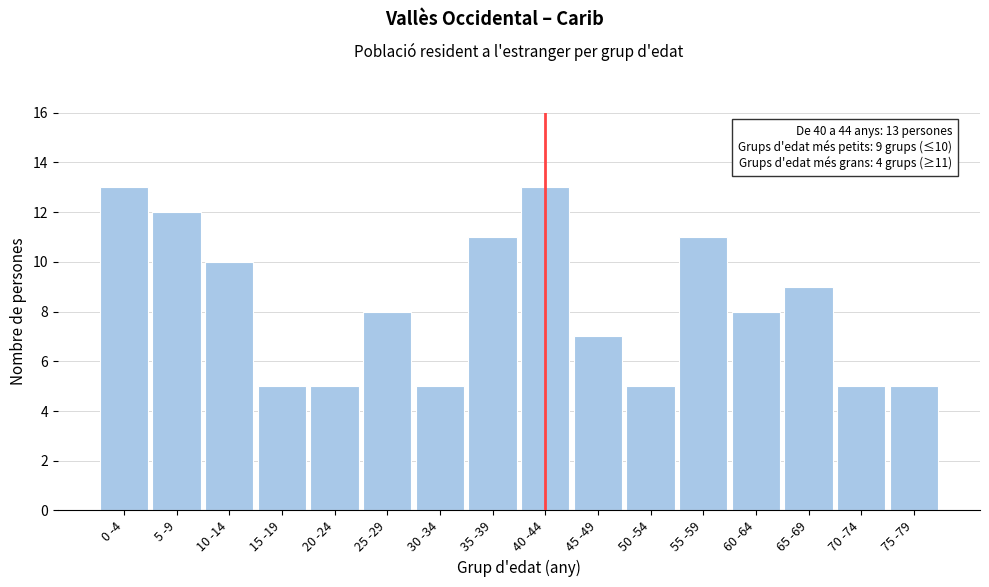

Reading left to right, transcribe all the data shown in this chart.

13	12	10	5	5	8	5	11	13	7	5	11	8	9	5	5